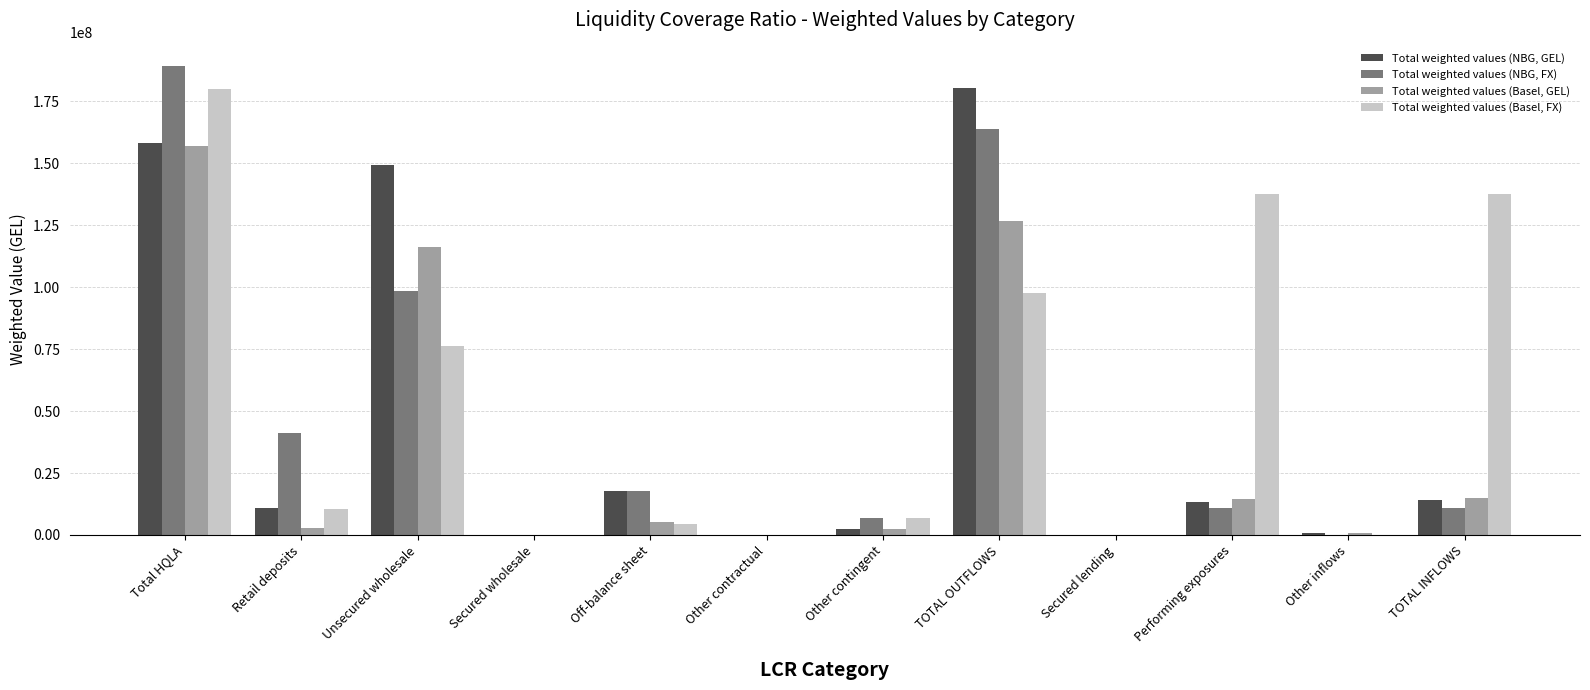

Between Off-balance sheet and TOTAL OUTFLOWS, which series saw the biggest shift?

Total weighted values (NBG, GEL)